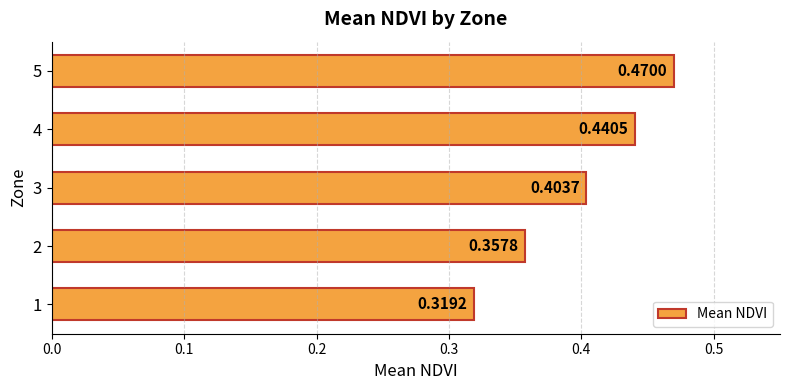

What is the difference between the maximum and second lowest values?

0.1